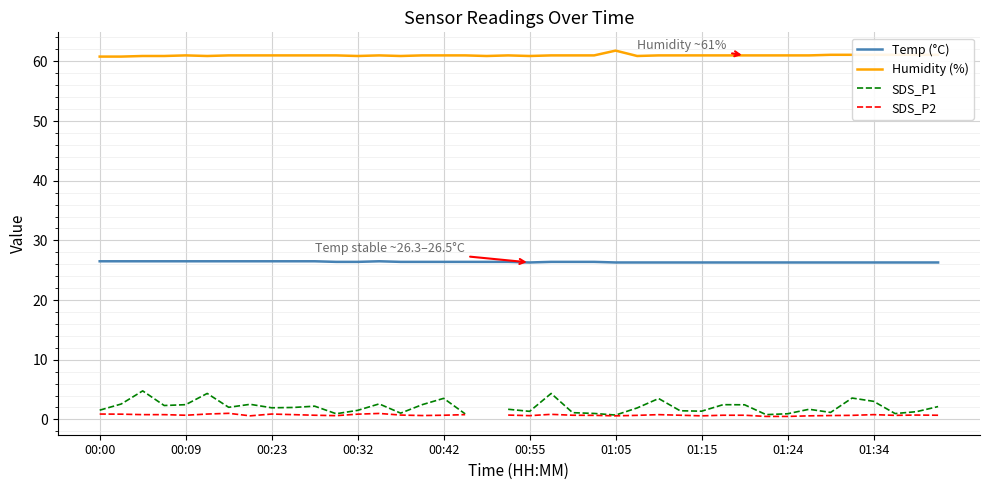

True or false: Humidity (%) and SDS_P1 intersect in this chart.

False